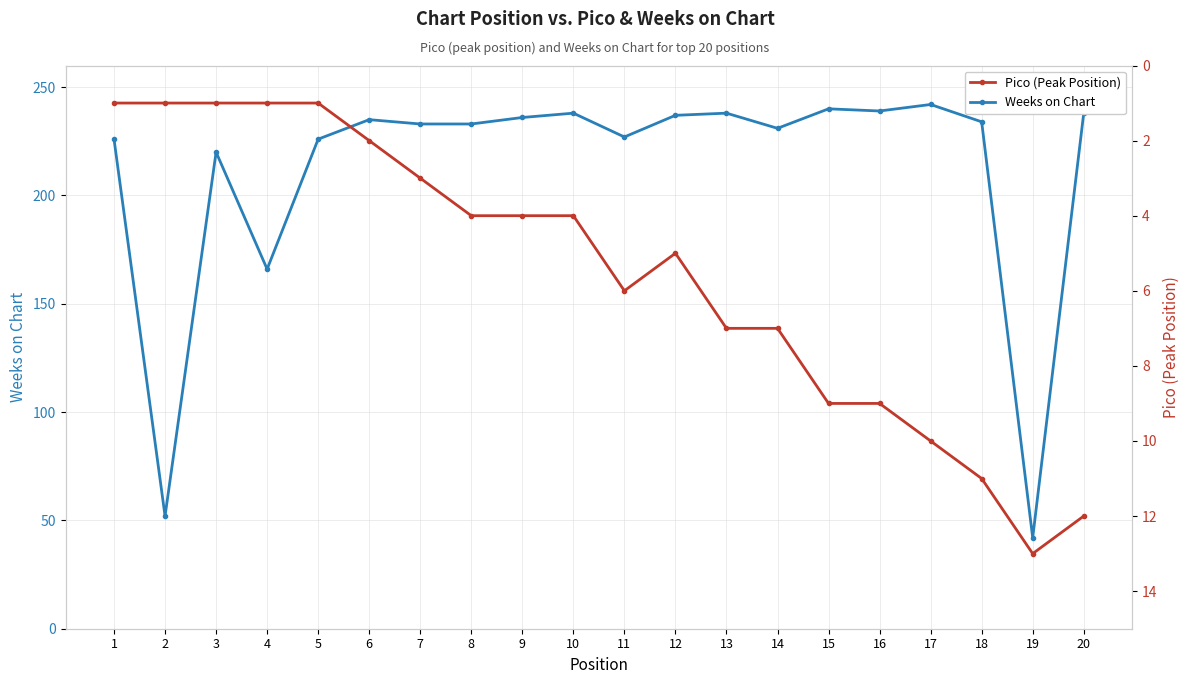

What is the highest value of the Weeks on Chart series?

242